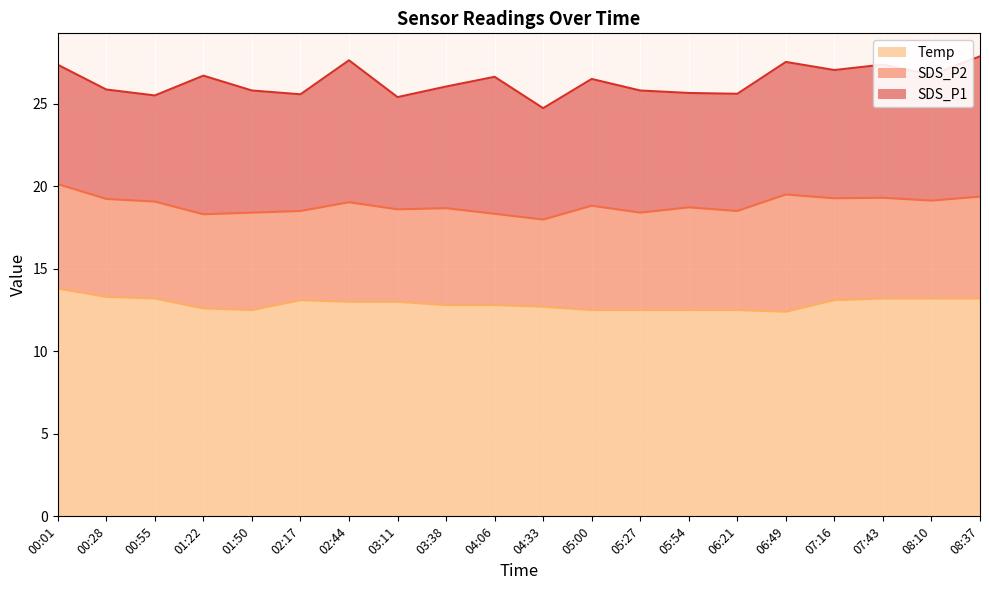

How many data points in SDS_P1 are less than 7?

5